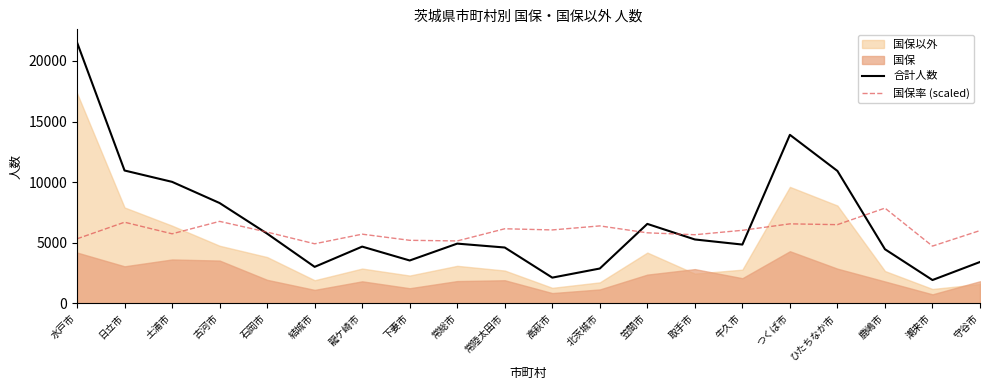

How many times do 国保率 (scaled) and 合計人数 cross each other?

5